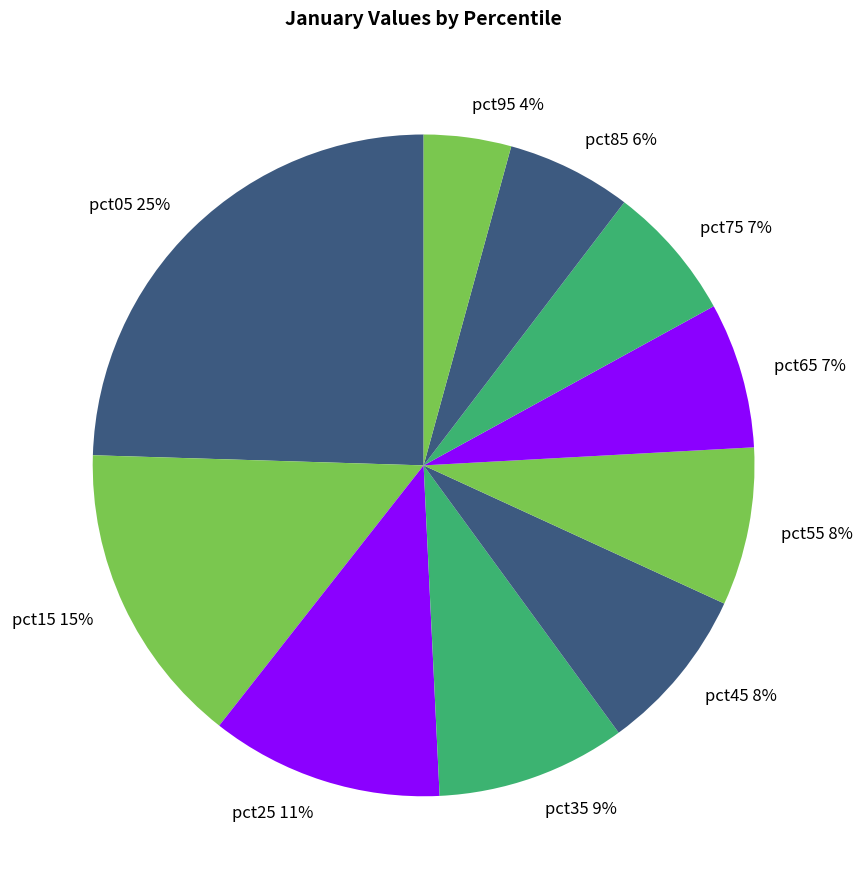

What percentage is the pct15 slice, to the nearest percent?

15%